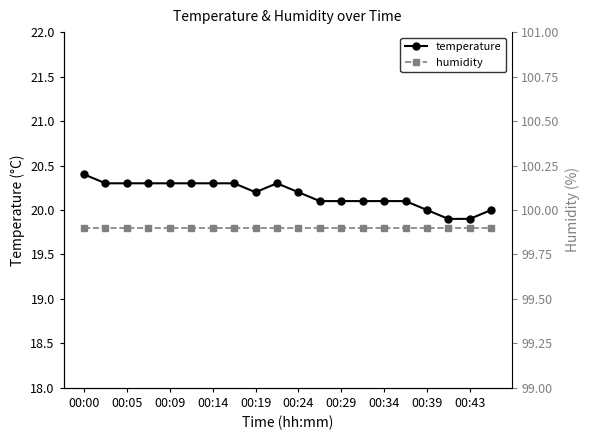

True or false: temperature has more than 0 points higher than both neighbors.

True